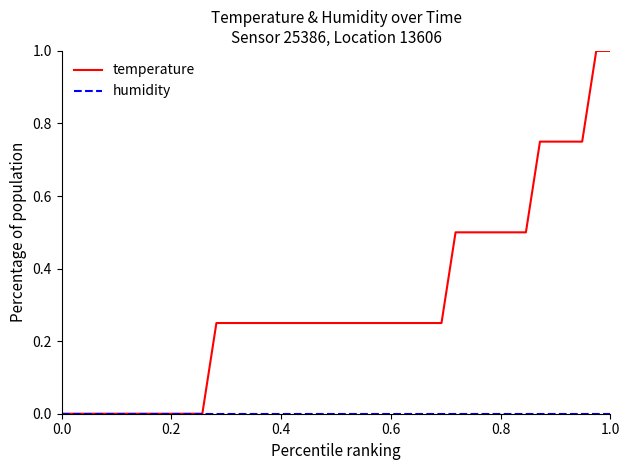

Which series has the largest range (max minus min)?

temperature